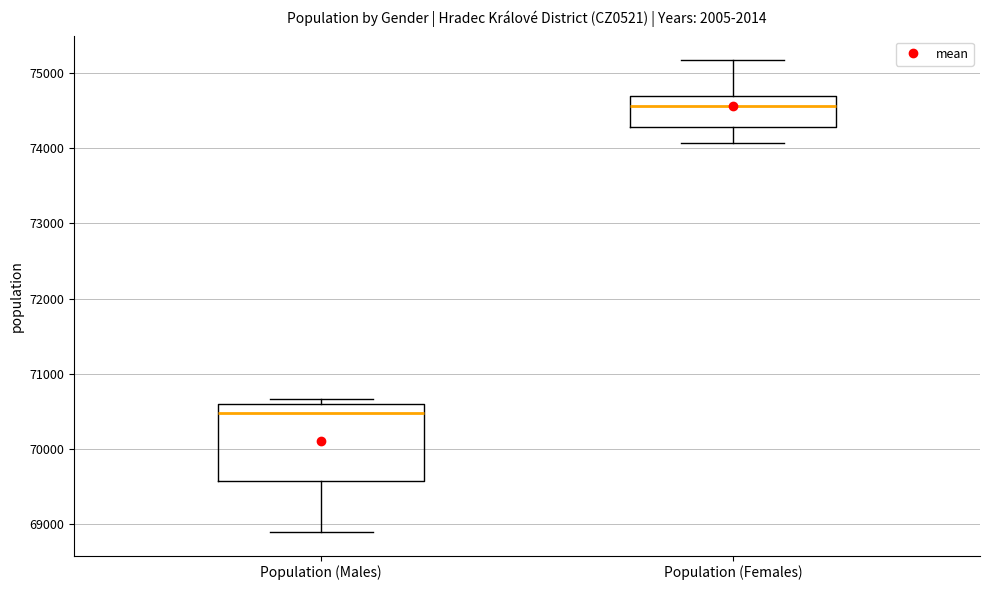

Reading left to right, transcribe this box plot: for each box, give where its median line is, the range the box spans, and where its two whiskers end, as read against the y-axis. The values are not printed on the chart, so give them approximately, as read against the axis.

Population (Males): median 70500, box 69600 to 70600, whiskers 68900 to 70700
Population (Females): median 74600, box 74300 to 74700, whiskers 74100 to 75200